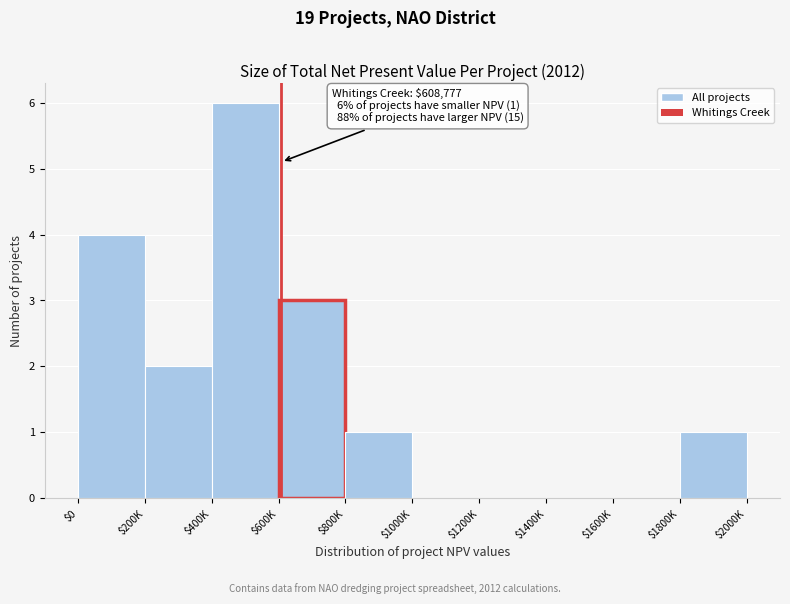

Which label corresponds to the largest value in the chart?

$400K